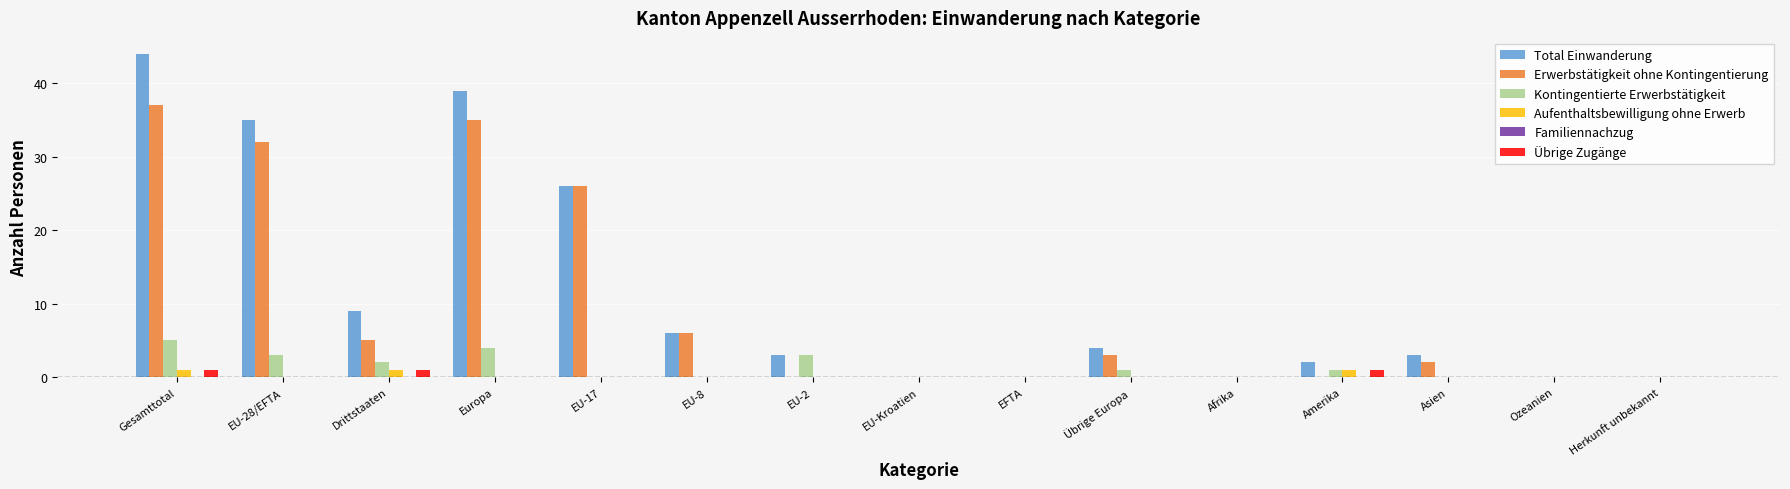

What is the maximum value for Erwerbstätigkeit ohne Kontingentierung?

37